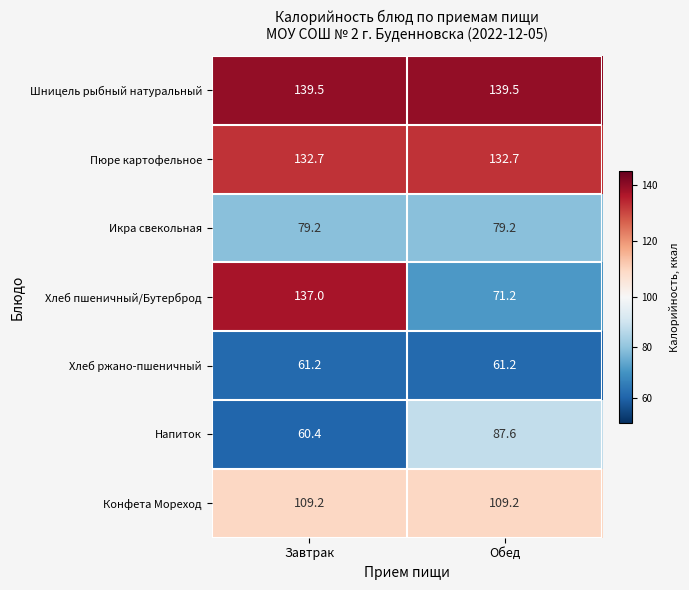

The value of Хлеб ржано-пшеничный at Обед is 80.7. True or false?

False